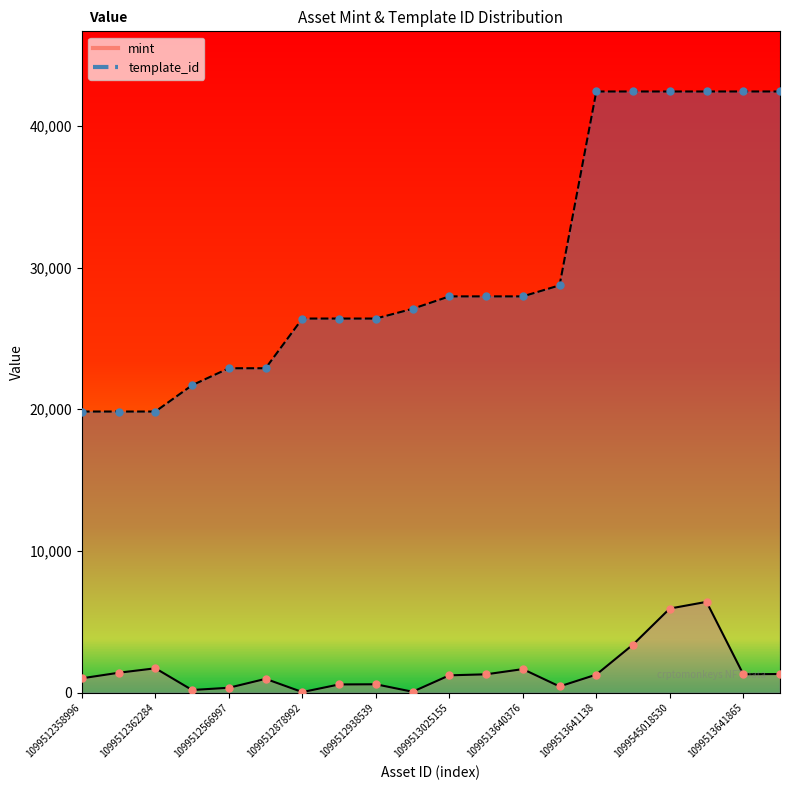

Which series reaches the minimum Y coordinate?

mint